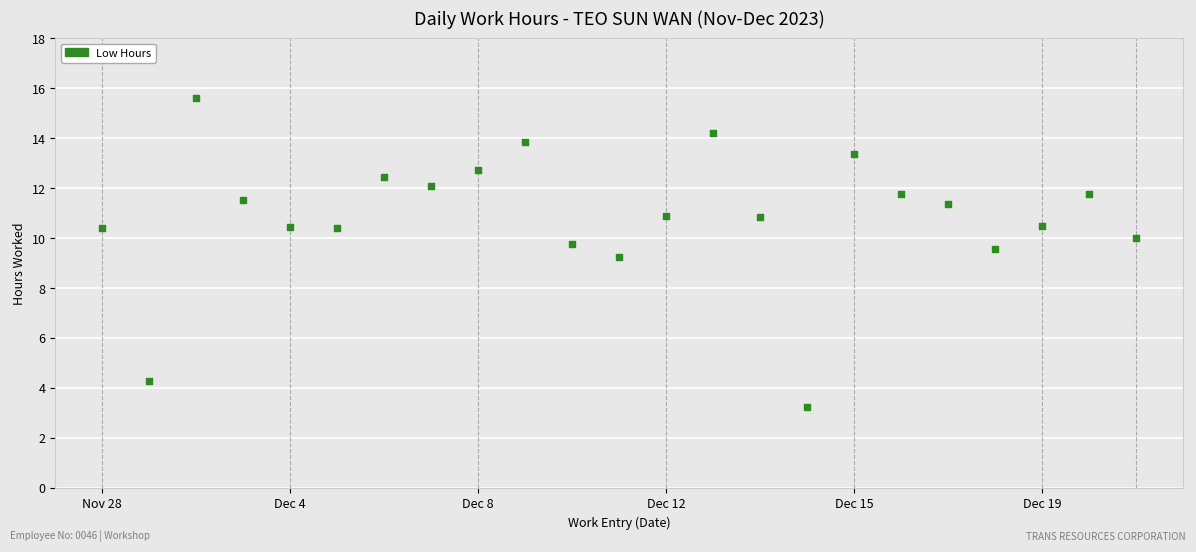

What Y value in the scatter plot is closest to 9?

9.2